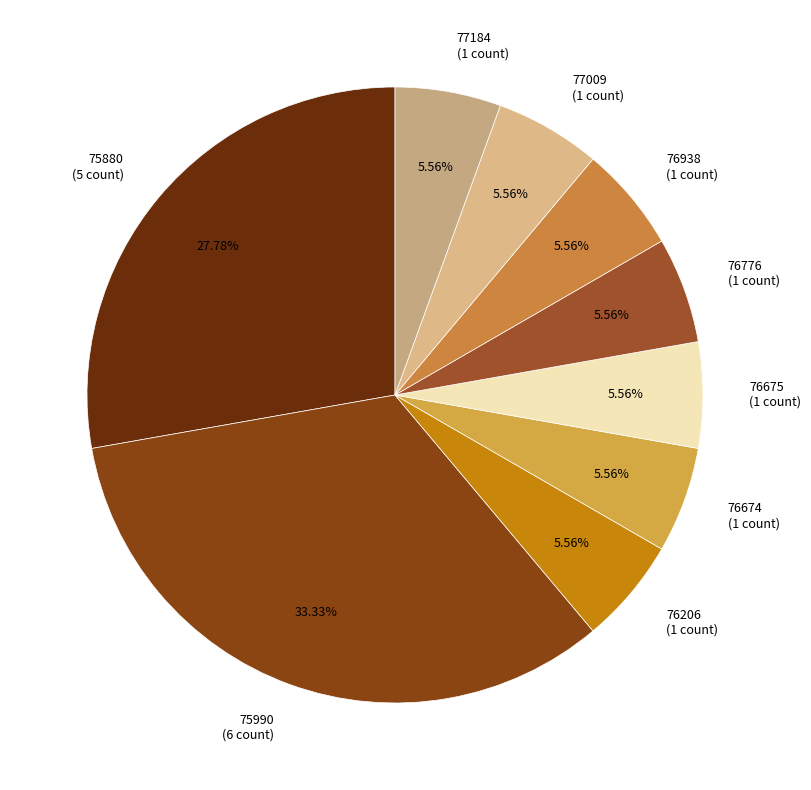

To the nearest percent, what percentage of the pie is 76674?

6%